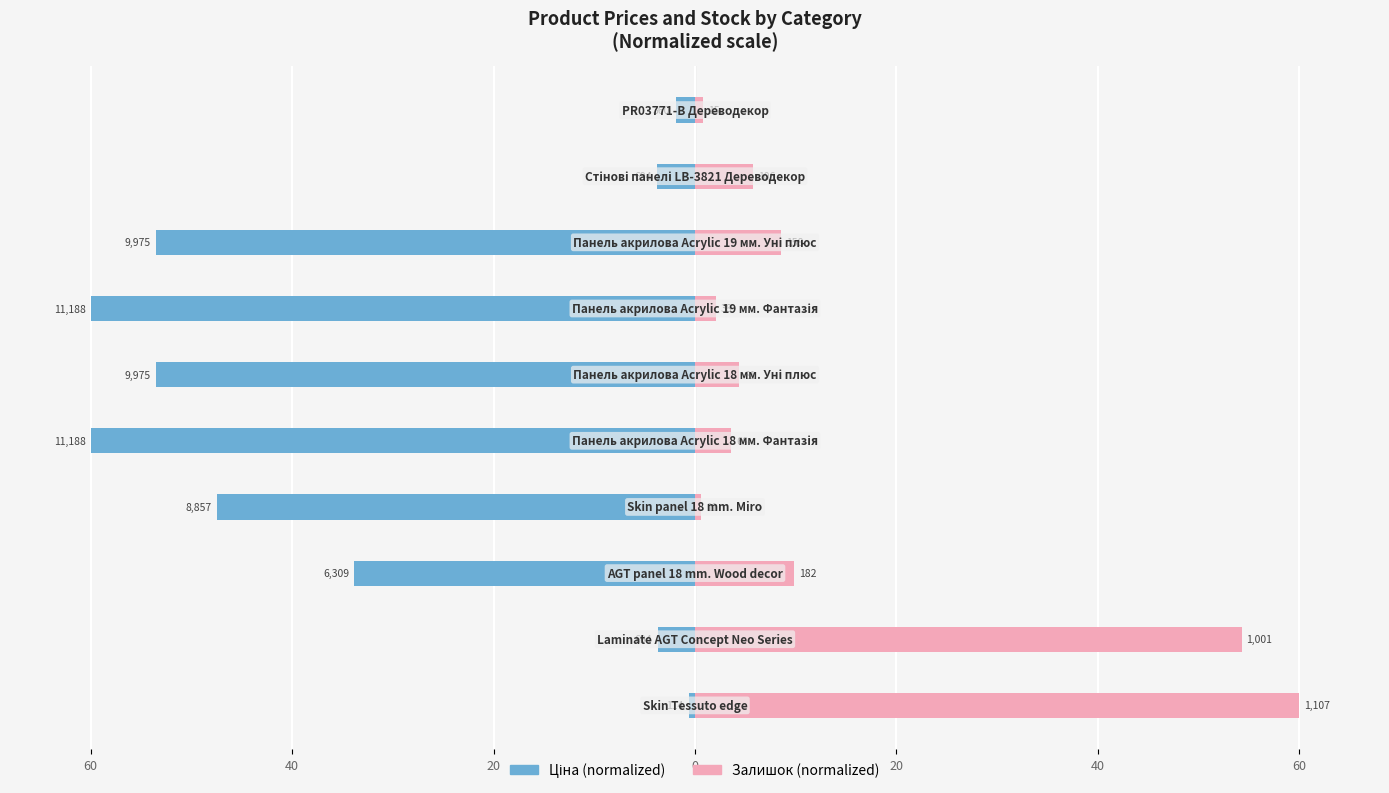

Is it true that Ціна equals -0.6 at 60?

True